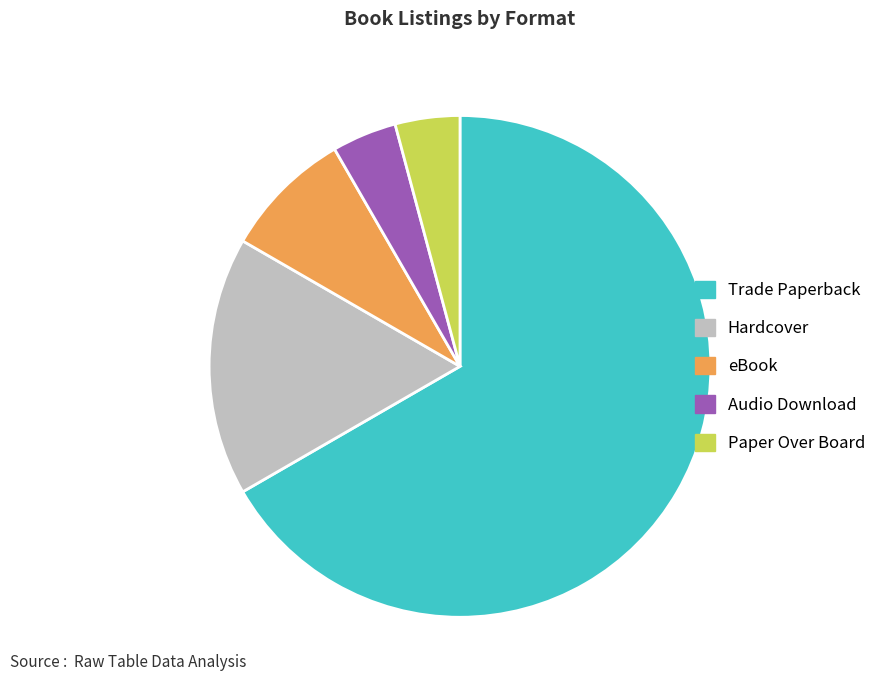

Which slice is the largest?

Trade Paperback